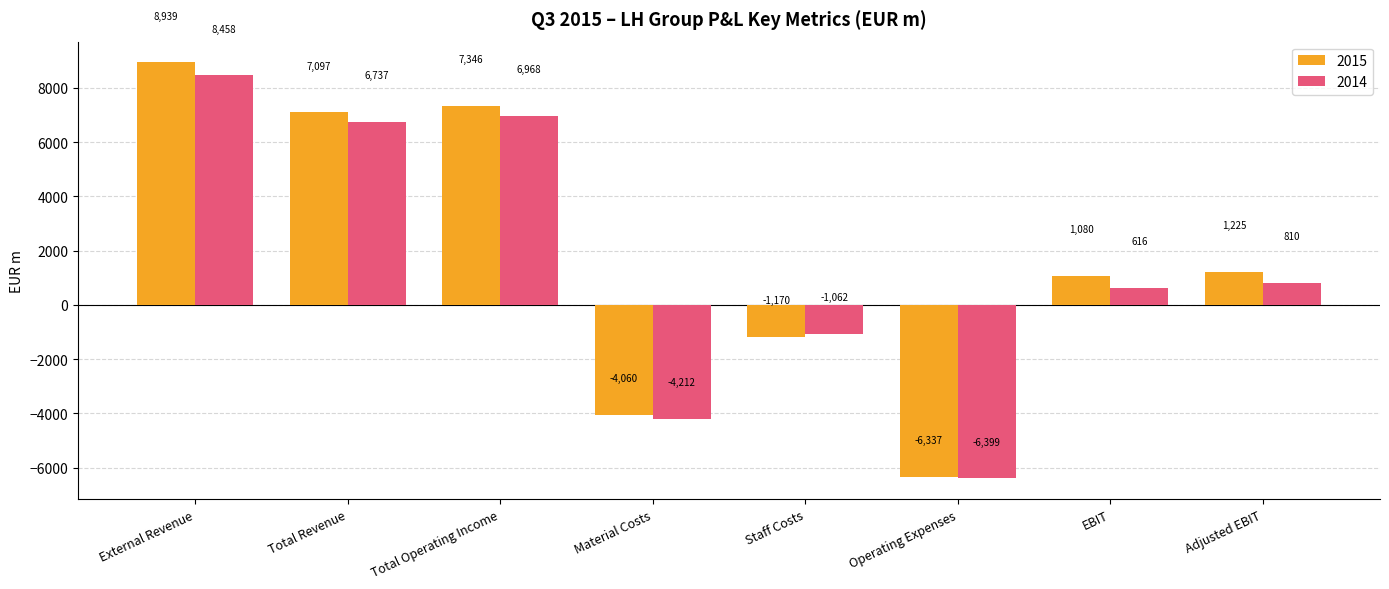

What position from the right is Adjusted EBIT?

1